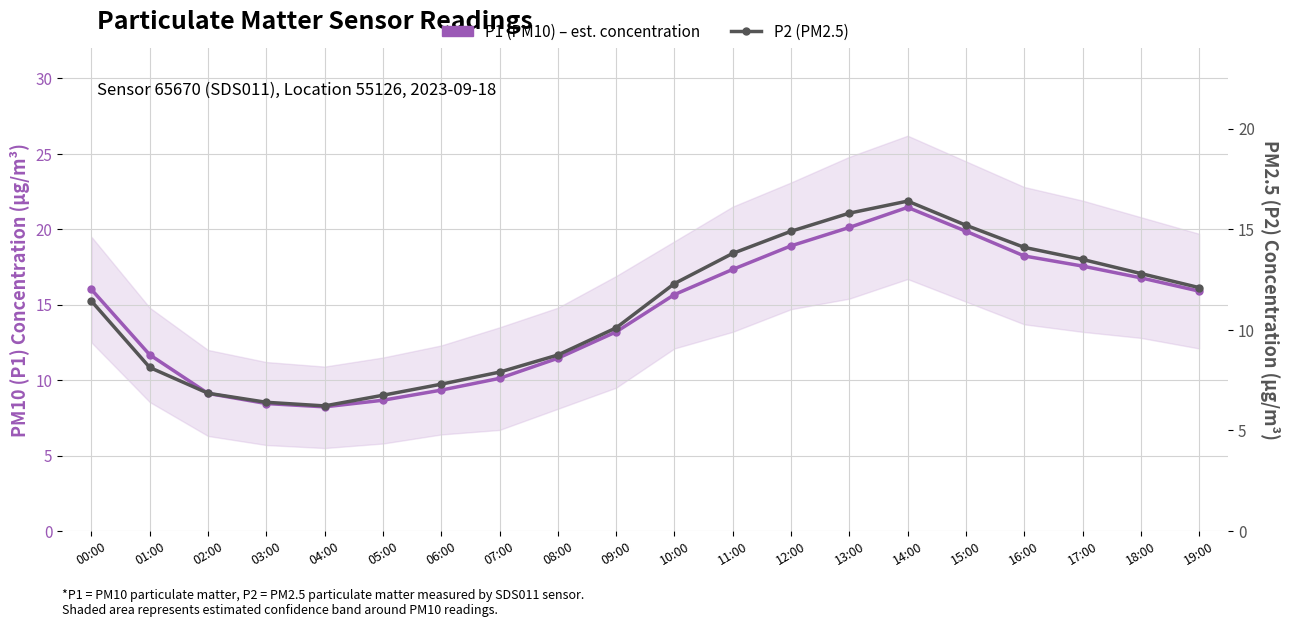

True or false: P2 (PM2.5) and P1 (PM10) – est. concentration intersect in this chart.

False